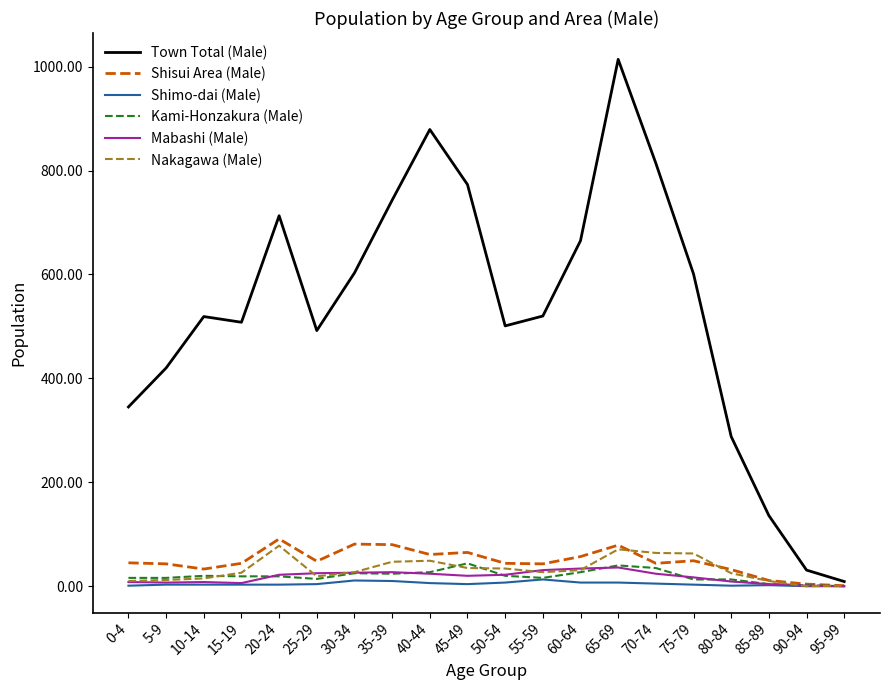

Which series has the largest total across all categories?

Town Total (Male)